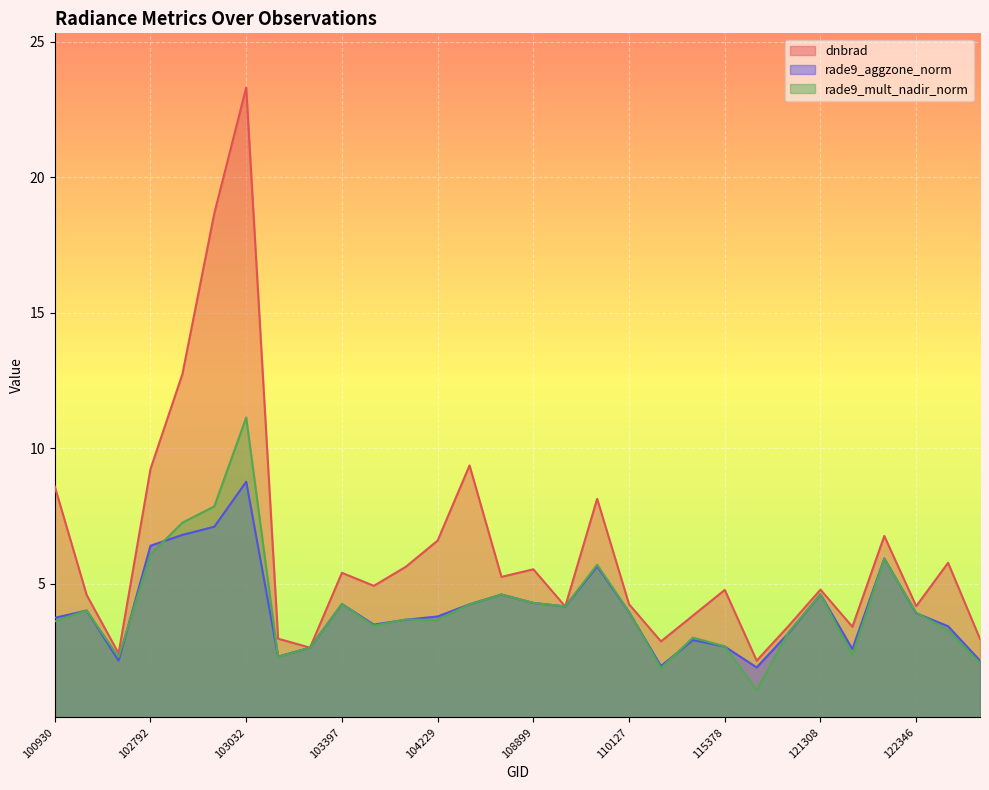

List the series in order of their peak value, highest first.

dnbrad, rade9_mult_nadir_norm, rade9_aggzone_norm